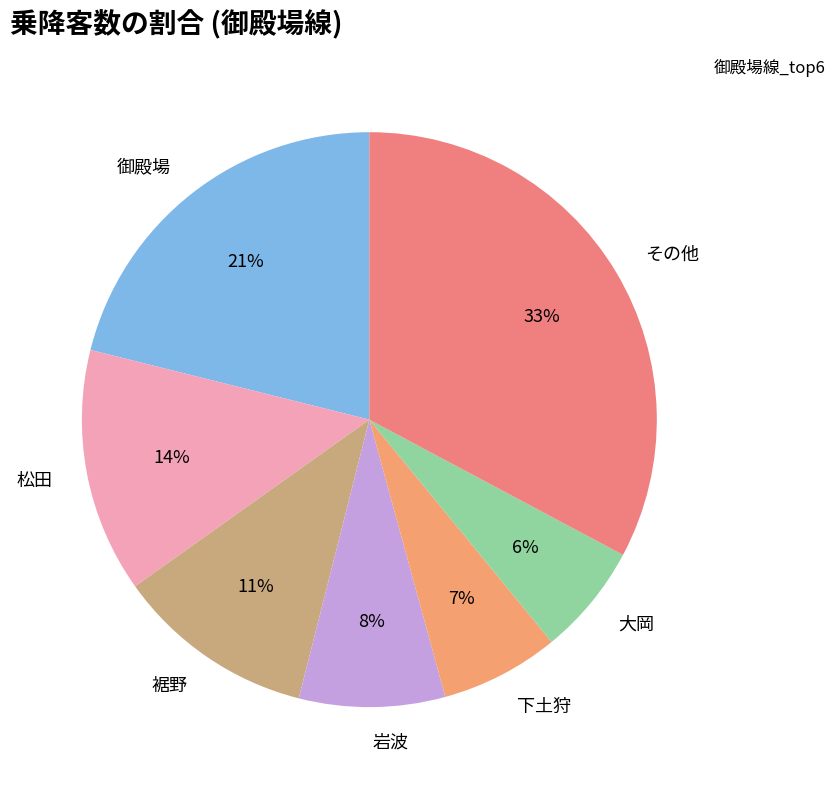

What is the largest slice in the pie chart?

その他